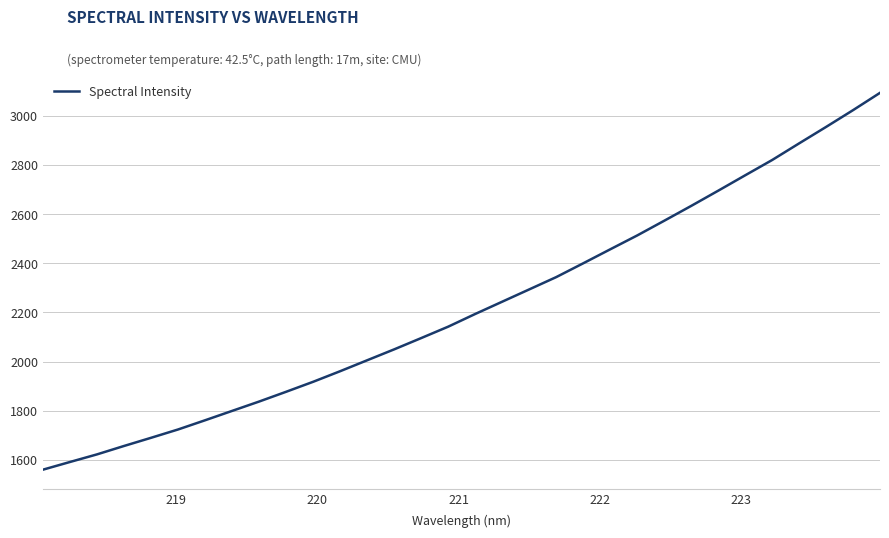

What is the minimum value shown in the chart?

1560.4